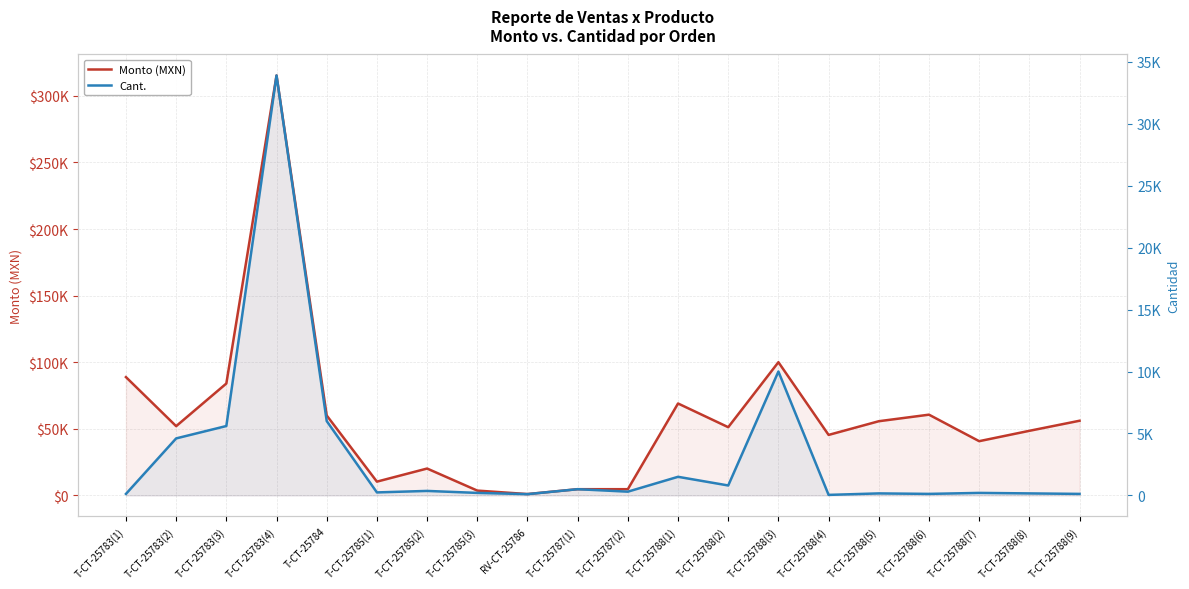

Which has a higher value, T-CT-25785(3) or T-CT-25785(2)?

T-CT-25785(2)